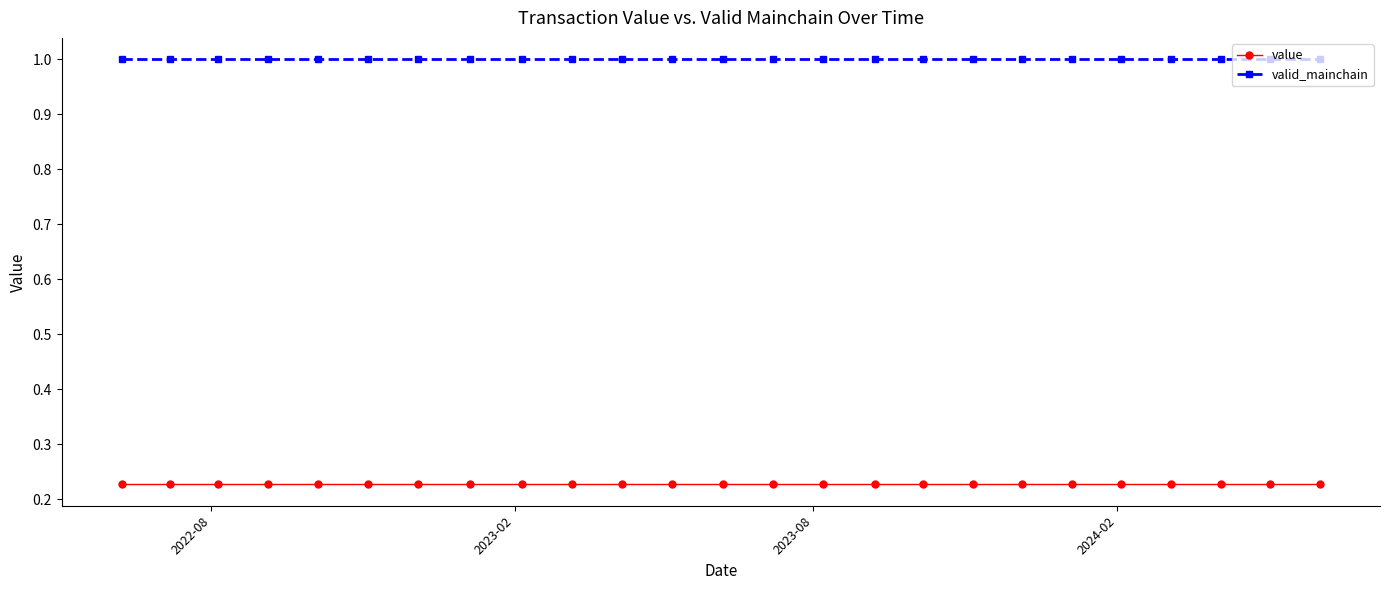

Does the chart display data point markers on the line(s)?

Yes